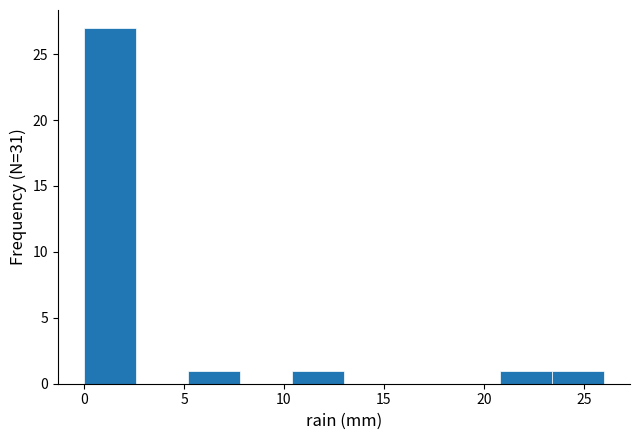

Which range on the x-axis has the tallest bar?

0.0 to 2.6